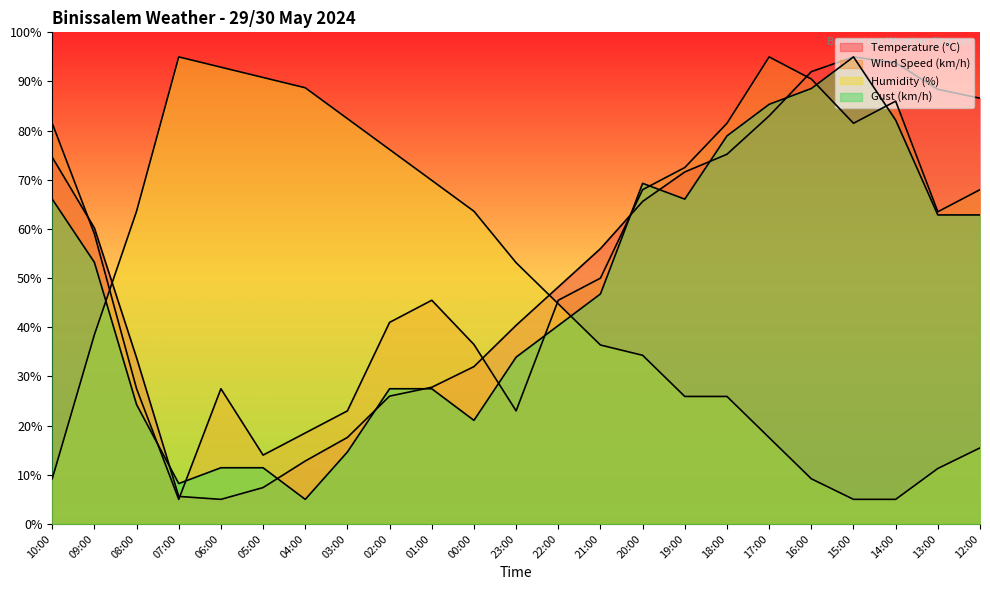

What is the total value across all series at 13:00?

226.0